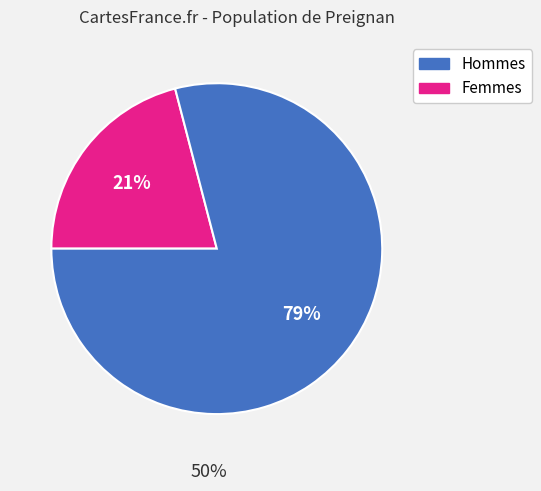

To the nearest percent, what is the average slice percentage?

50%